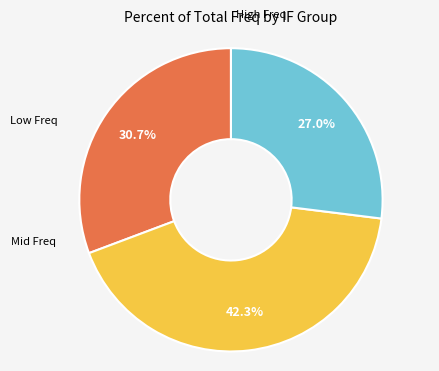

Is there a majority slice in this chart?

No